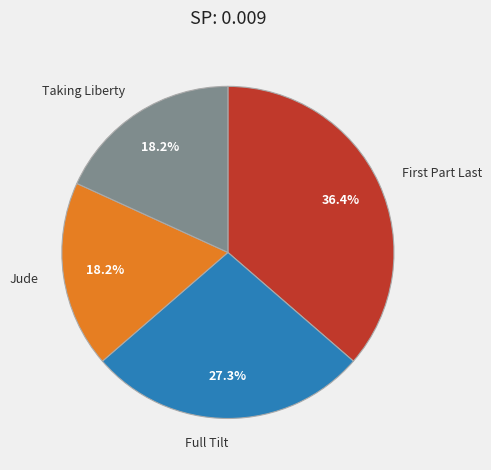

To the nearest percent, what is the difference between the Taking Liberty and Full Tilt slice percentages?

9%